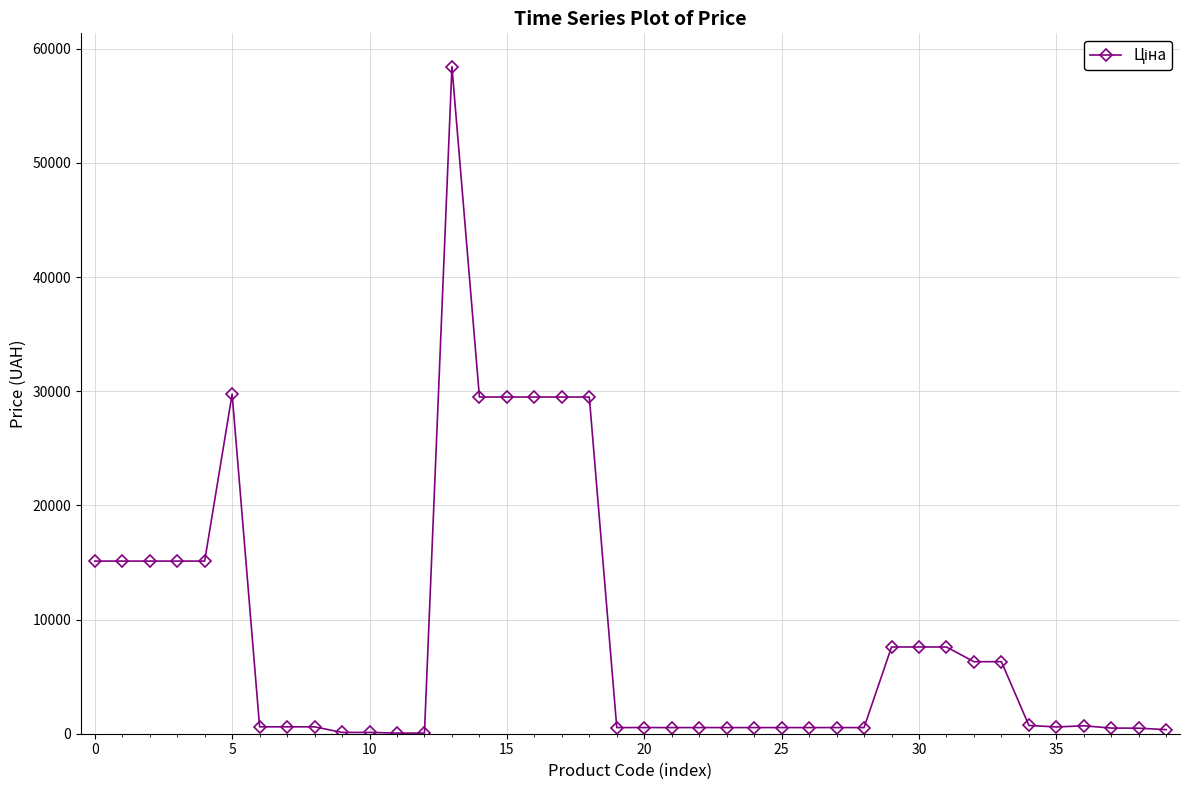

What is the value of the 4th point from the left?

15120.0